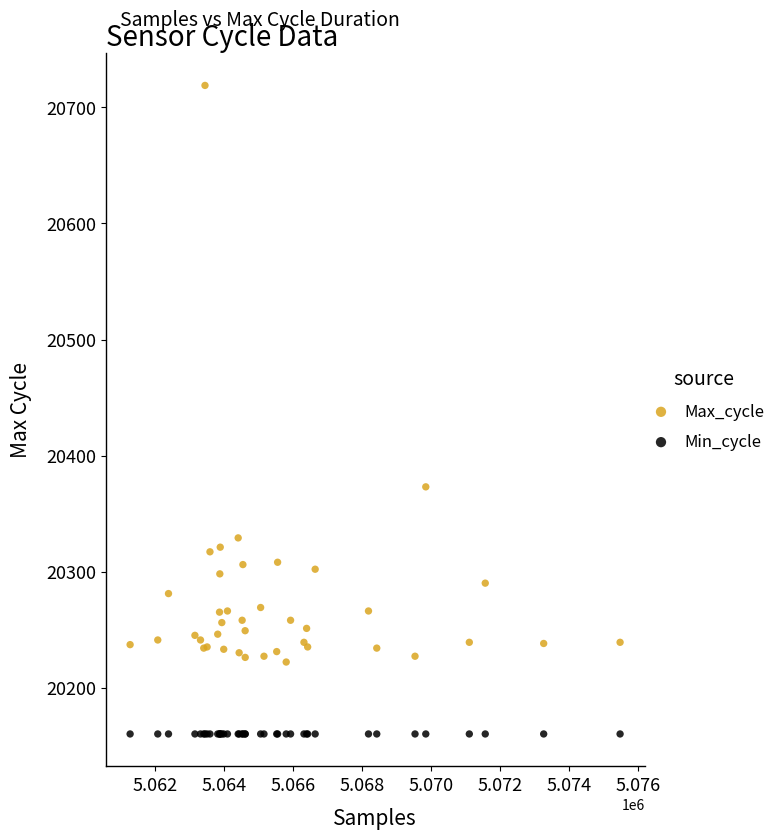

Which series reaches the maximum Y coordinate?

Max_cycle